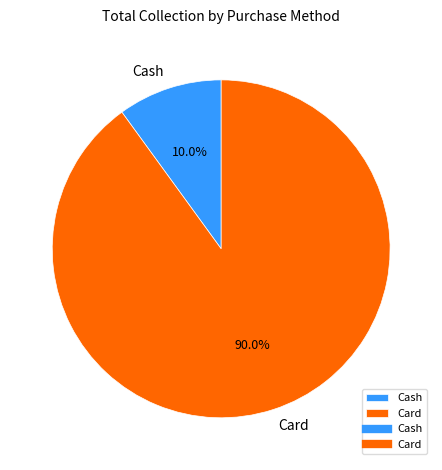

Which has a higher value, Cash or Card?

Card